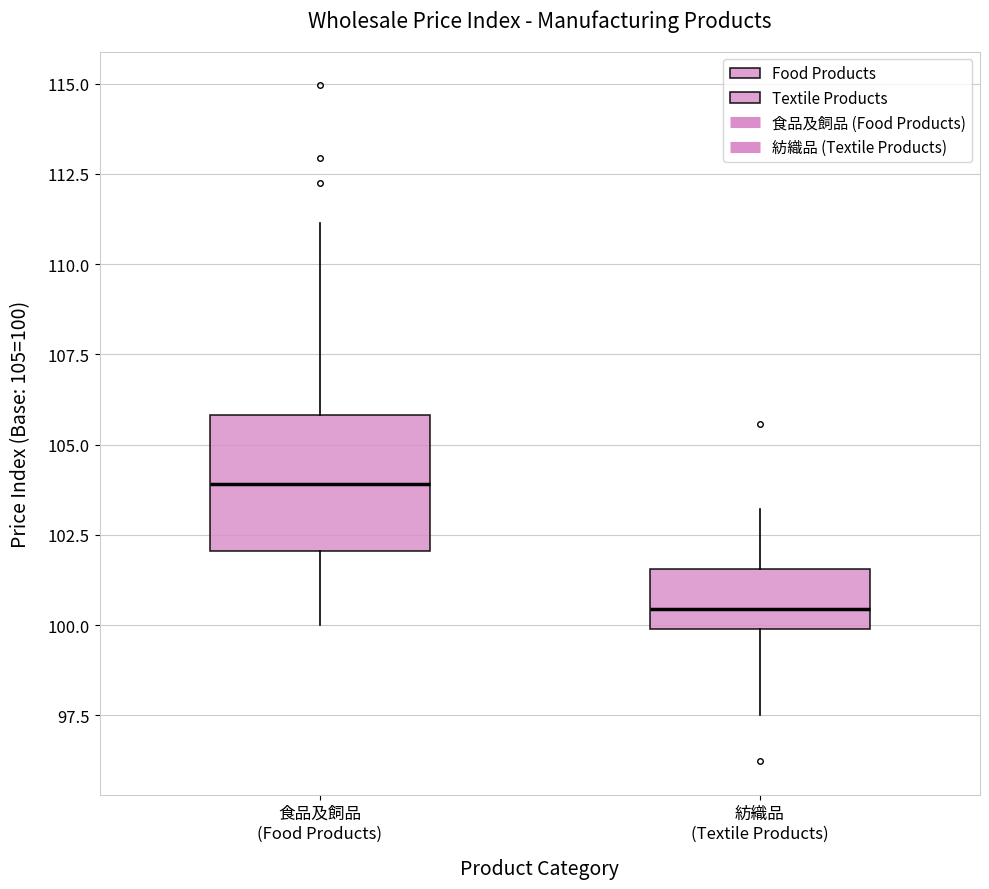

Reading left to right, read every box against the y-axis: the position of its median line, the range the box covers, and the ends of its whiskers. The values are not printed on the chart, so give them approximately, as read against the axis.

食品及飼品 (Food Products): median 104.0, box 102.0 to 106.0, whiskers 100.0 to 111.0
紡織品 (Textile Products): median 100.5, box 100.0 to 101.5, whiskers 97.5 to 103.0